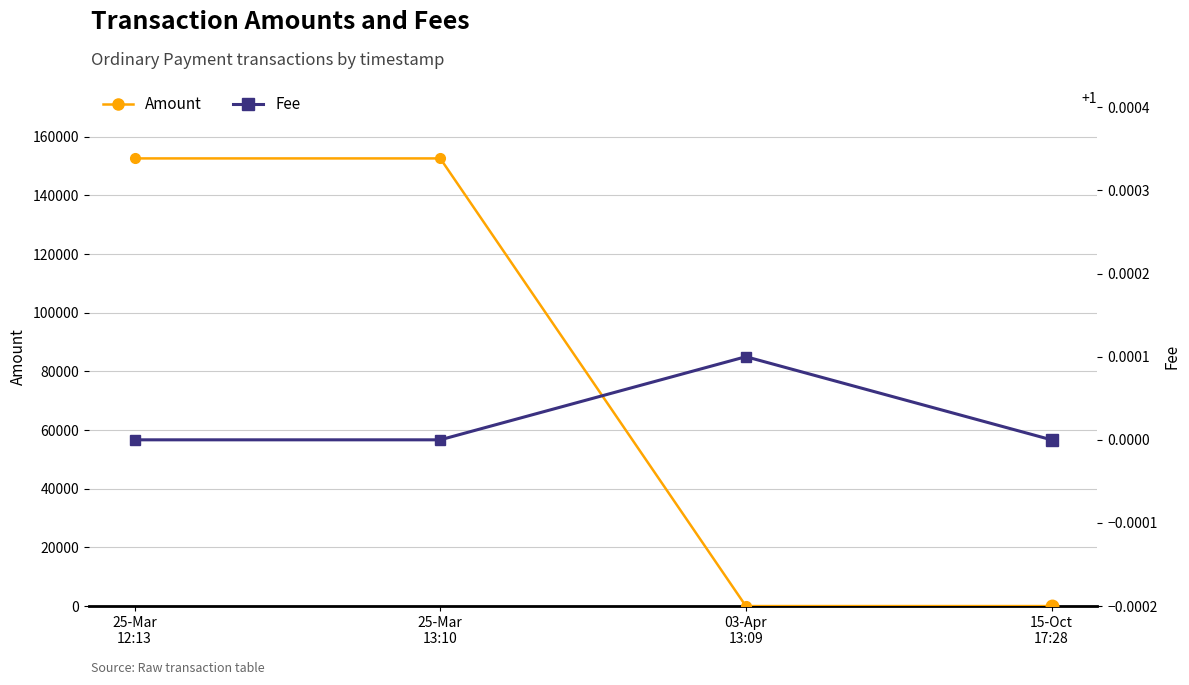

The Fee series shows 0.6 at 15-Oct
17:28. True or false?

False